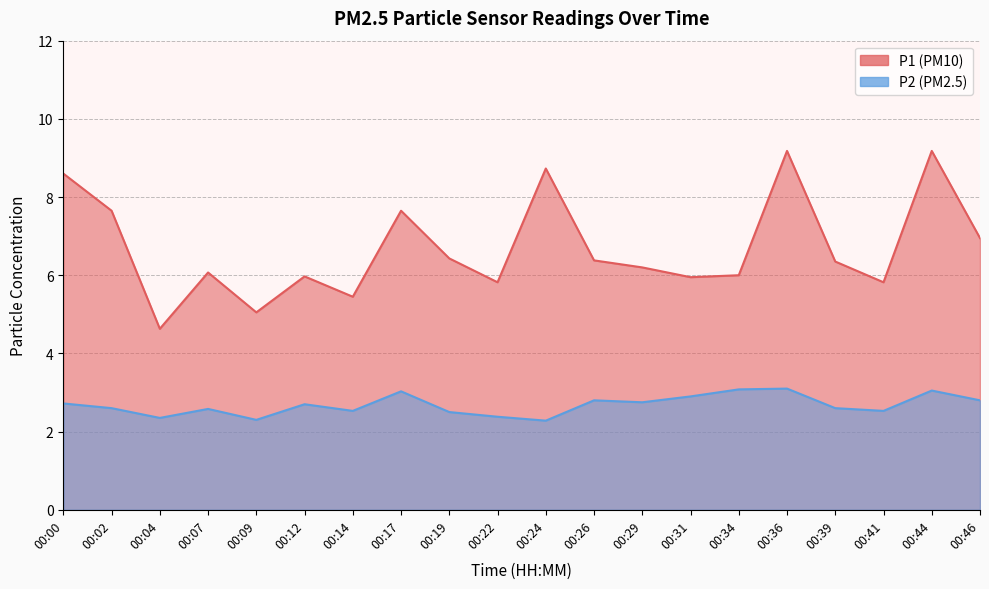

True or false: P2 and P1 intersect in this chart.

False